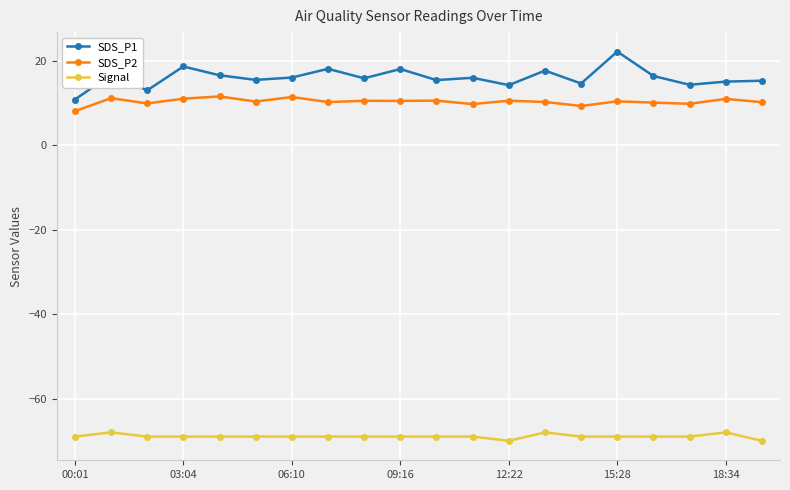

What is the sum of all SDS_P2 values?

205.7